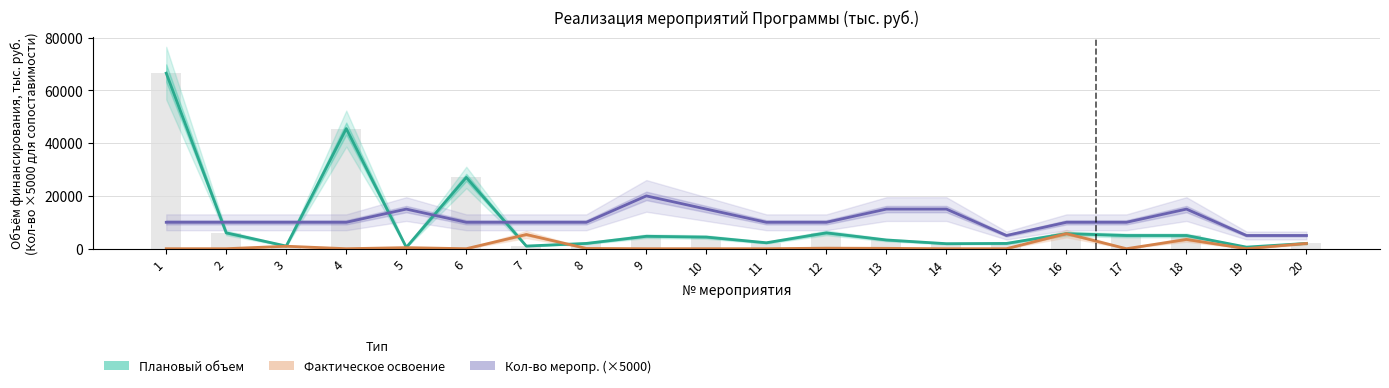

What are all the series names shown in the legend?

Плановый объем, Фактическое освоение, Кол-во меропр. (×5000)